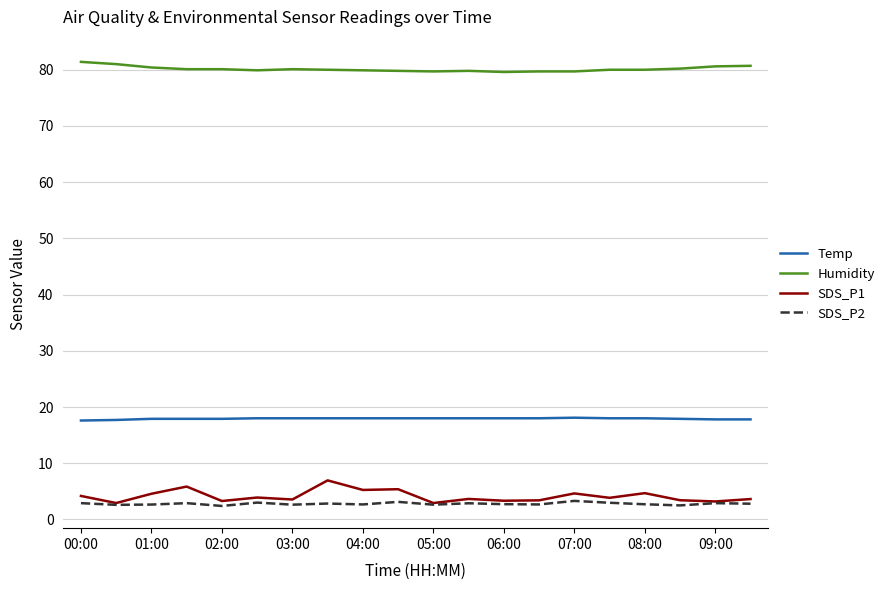

What is the maximum value shown in the chart?

81.4